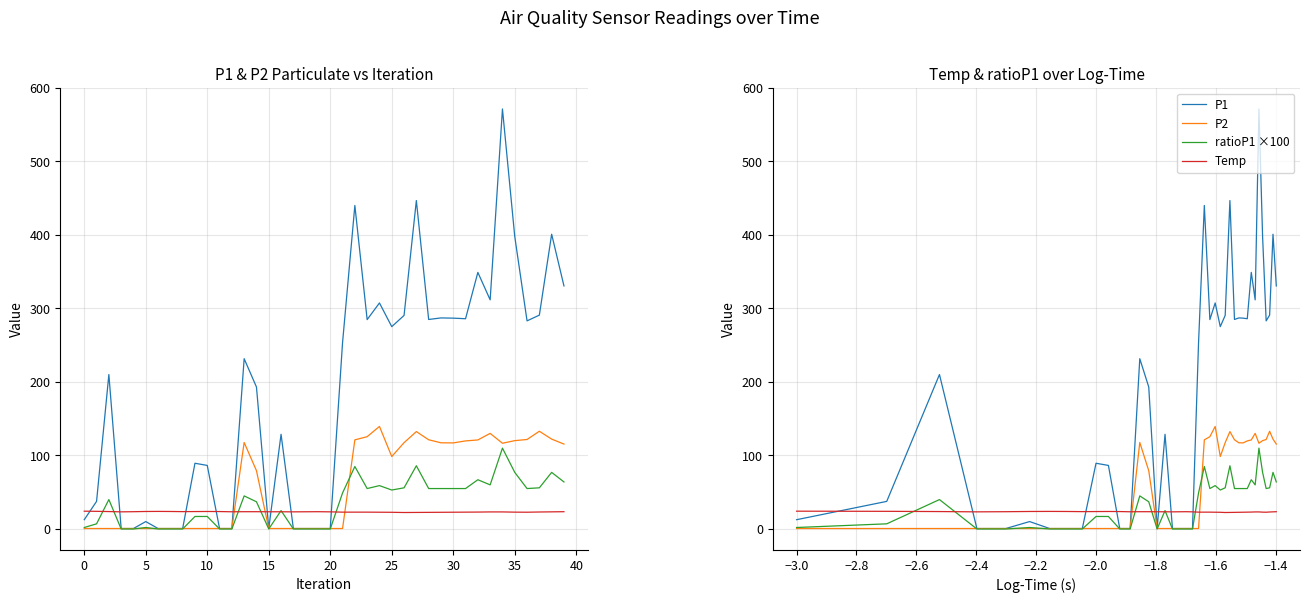

True or false: ratioP1 ×100 has more than 2 points higher than both neighbors.

True